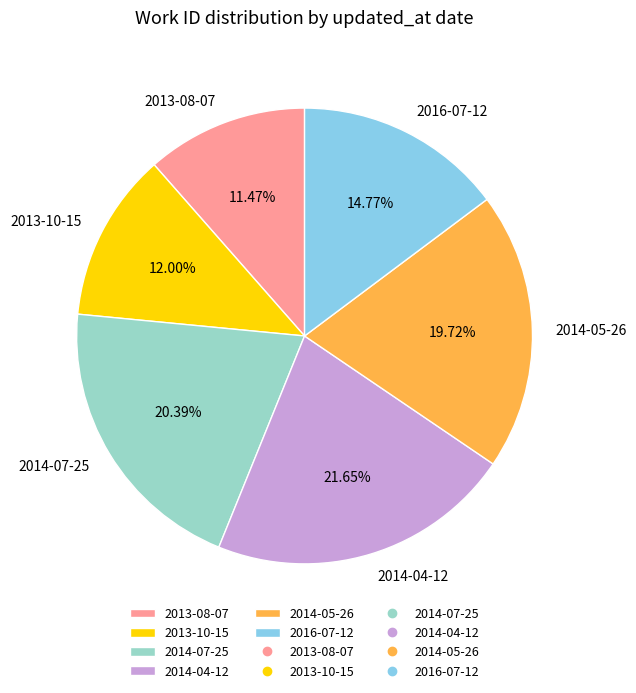

Is it true that 2013-08-07 is 1% of the pie?

False